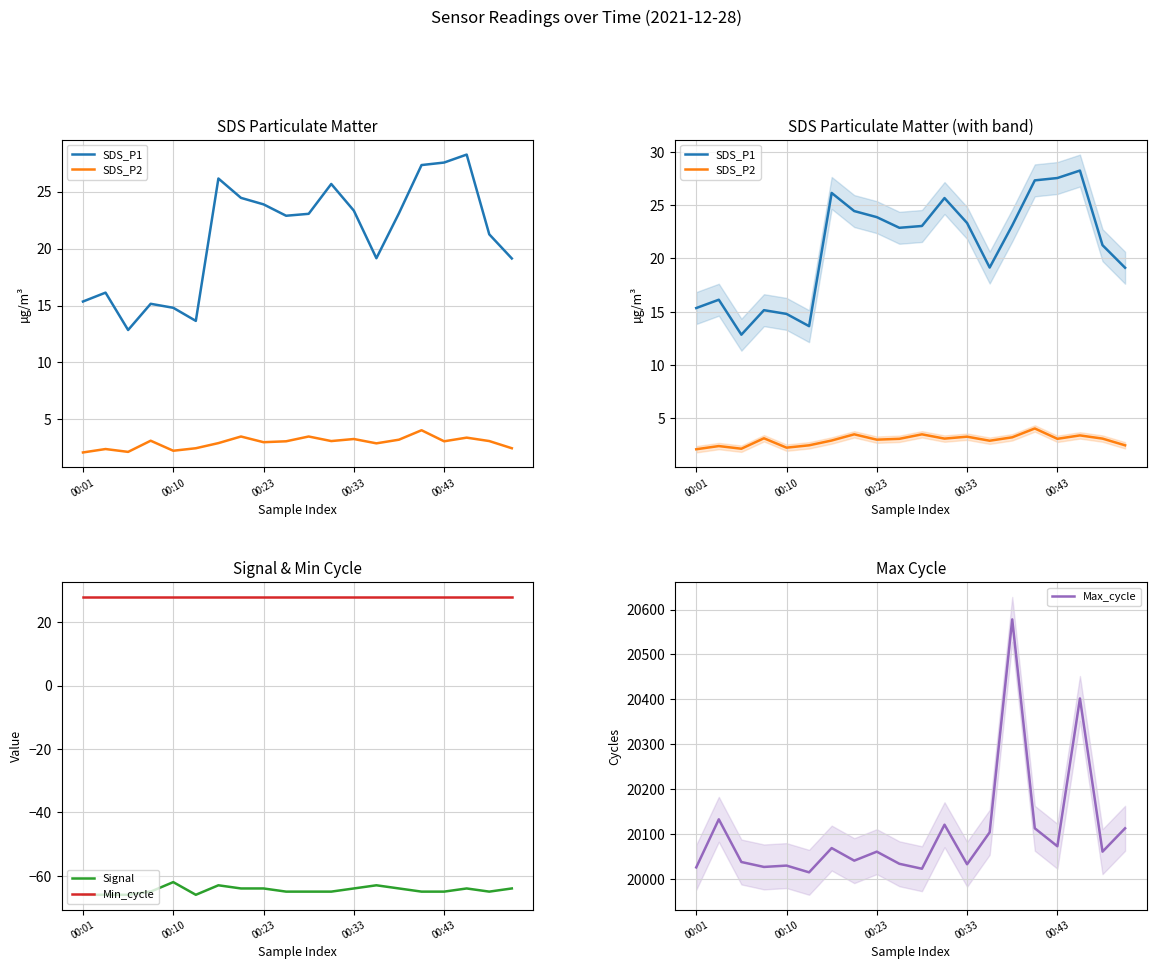

True or false: Min_cycle and Signal intersect in this chart.

False